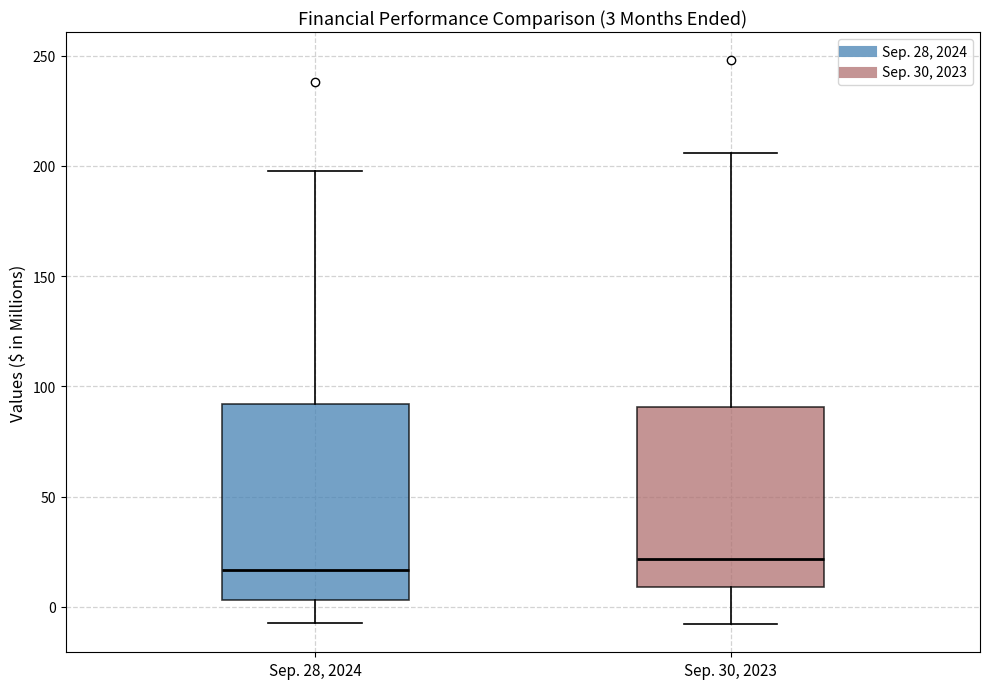

Comparing the boxes themselves (not the whiskers), which one is the tallest?

Sep. 28, 2024